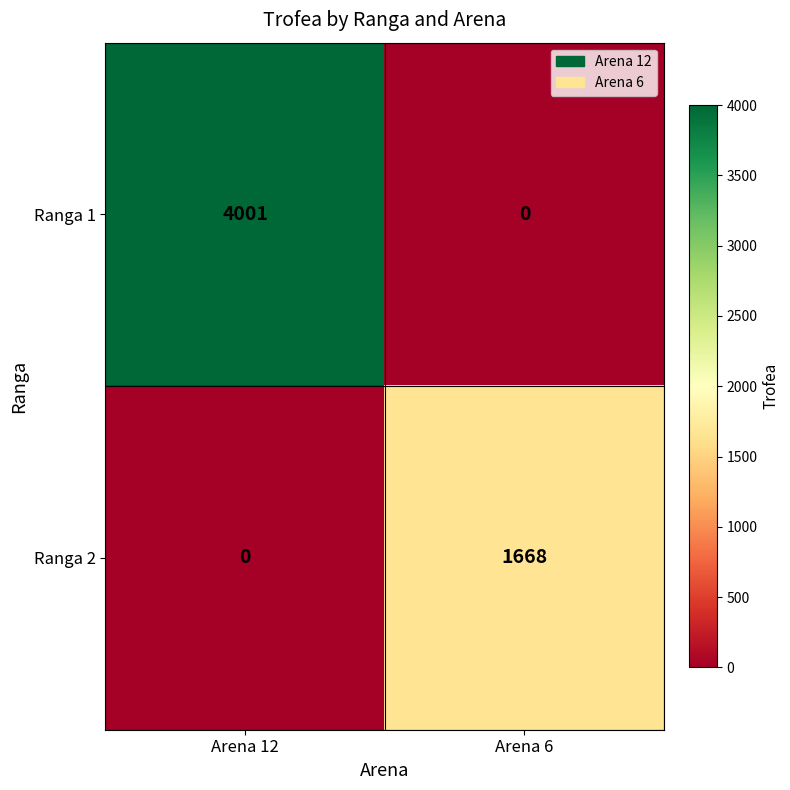

Which series has the largest total across all categories?

Ranga 1